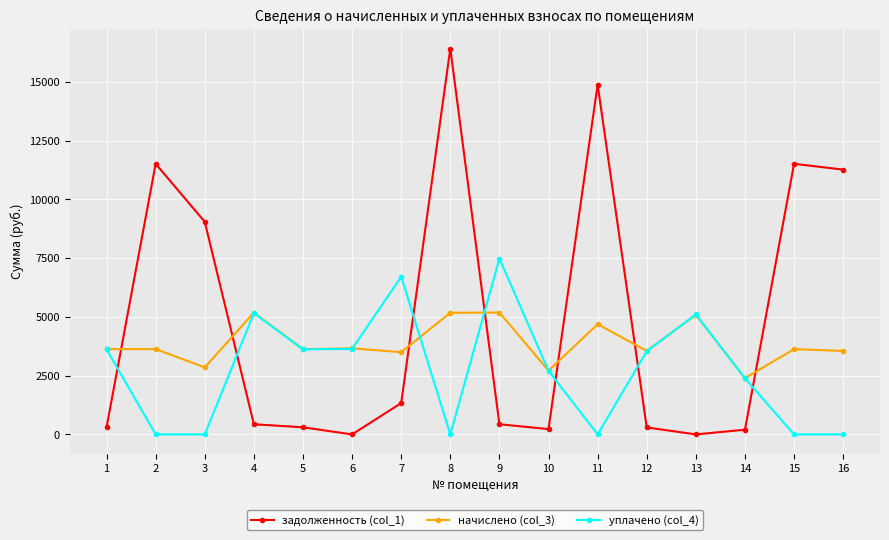

Rank the series by their average value, from highest to lowest.

задолженность (col_1), начислено (col_3), уплачено (col_4)